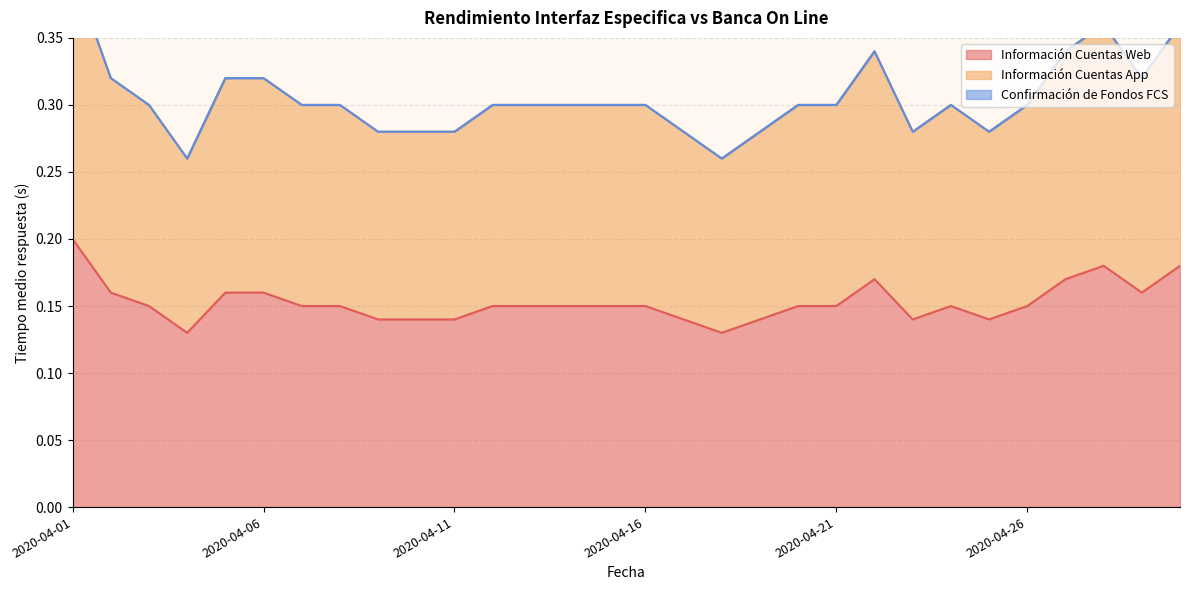

Is the value of Información Cuentas App at 2020-04-12 greater than the value of Información Cuentas Web at 2020-04-14?

Yes